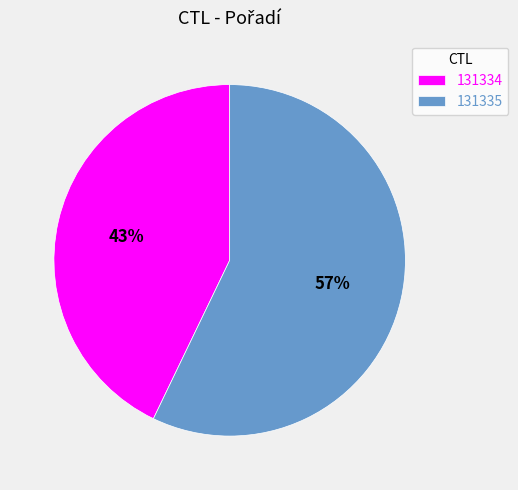

The 131335 slice represents 47% of the pie. True or false?

False